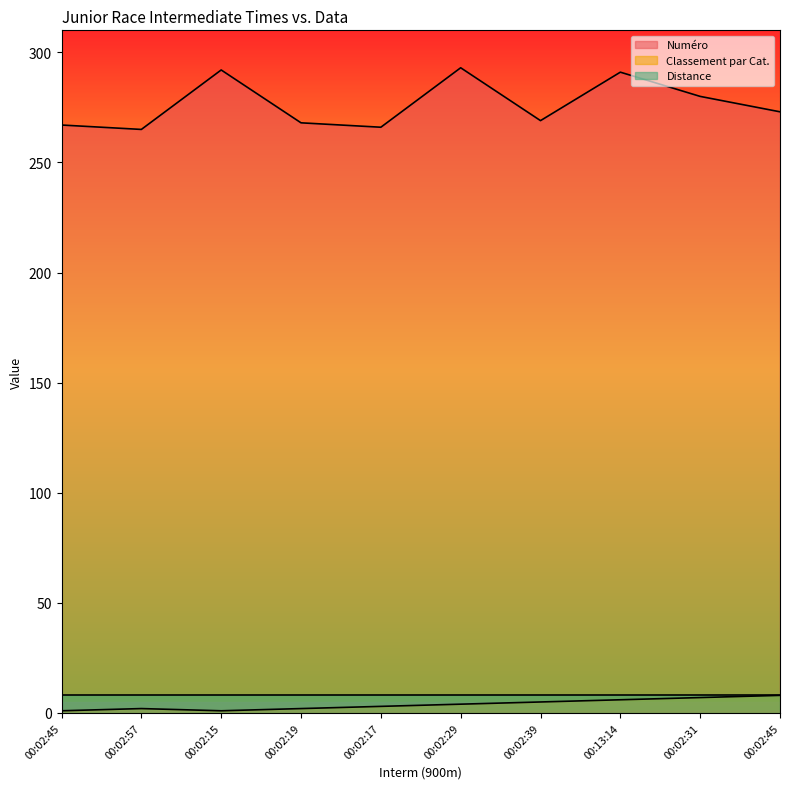

Which series has the largest range (max minus min)?

Numéro